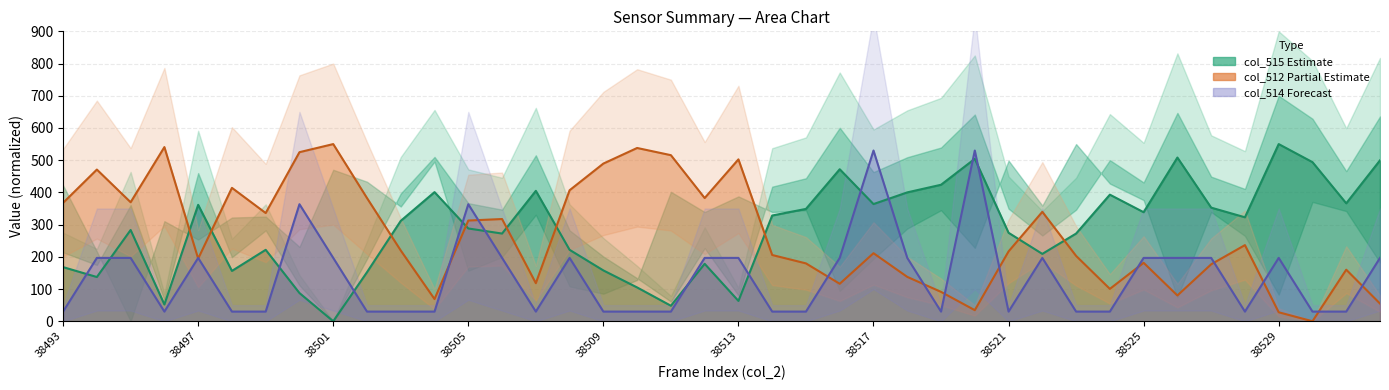

After their last crossing, which series has the higher values: col_512 line or col_514 forecast line?

col_514 forecast line